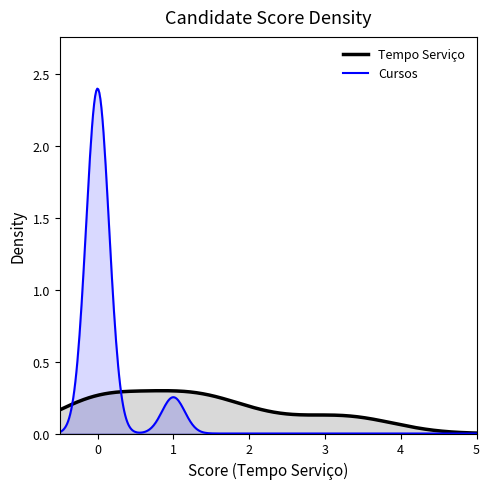

How many series are shown in this chart?

2